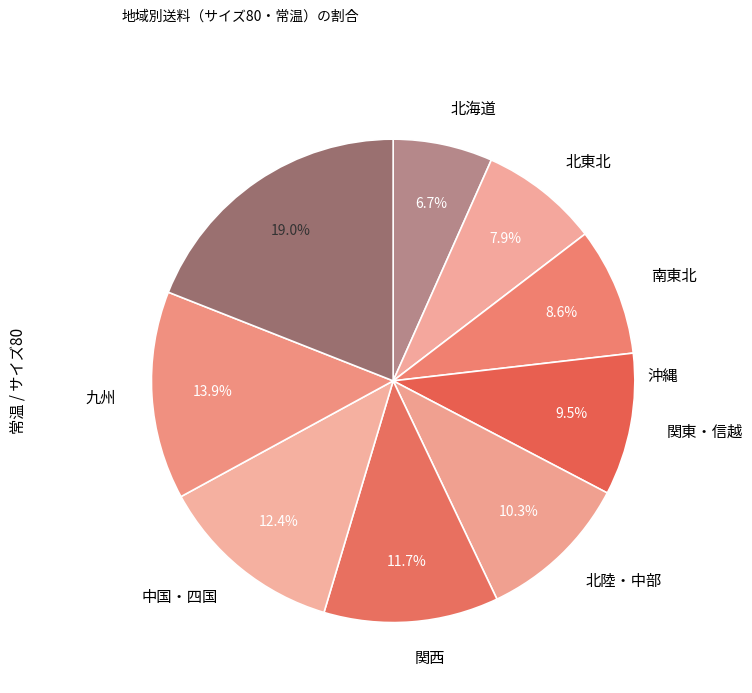

Is there any slice that represents more than half of the pie?

No